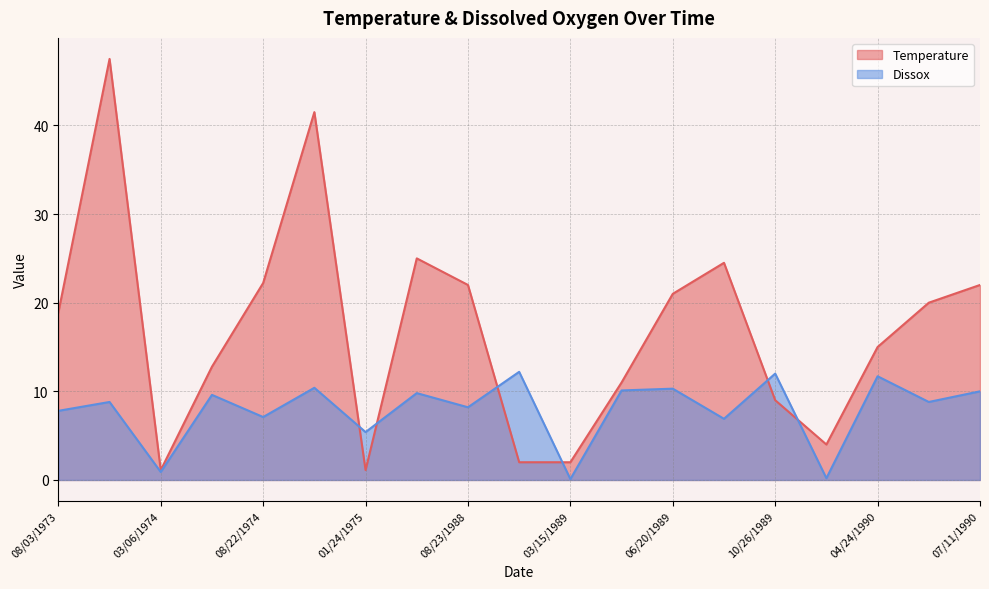

At which category does the chart reach its minimum across all series?

03/15/1989